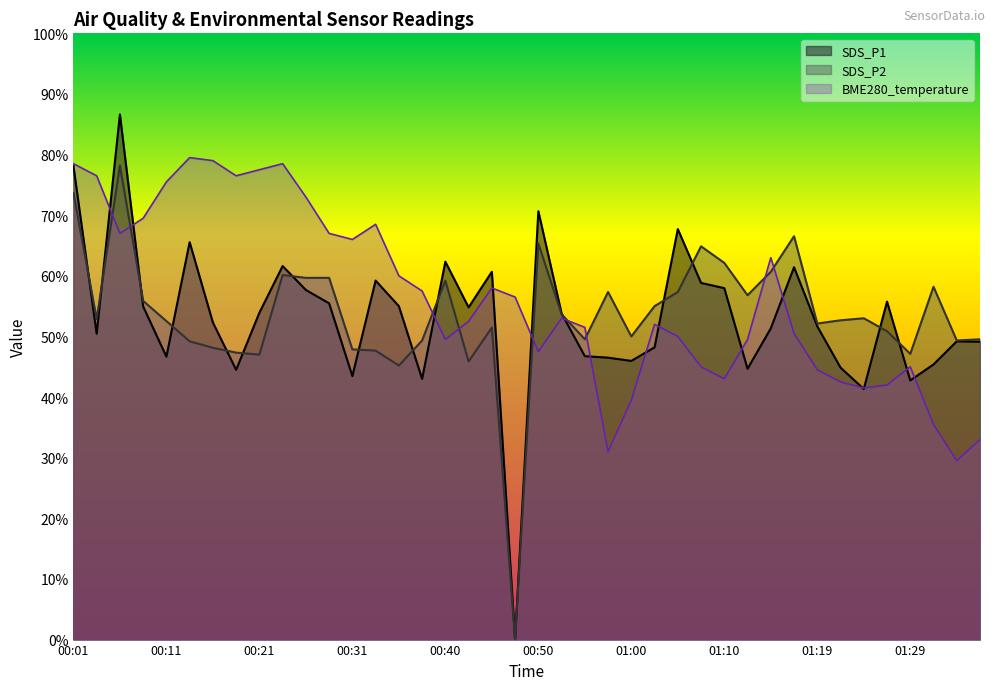

The BME280_temperature series shows 39.5 at 00:28. True or false?

False